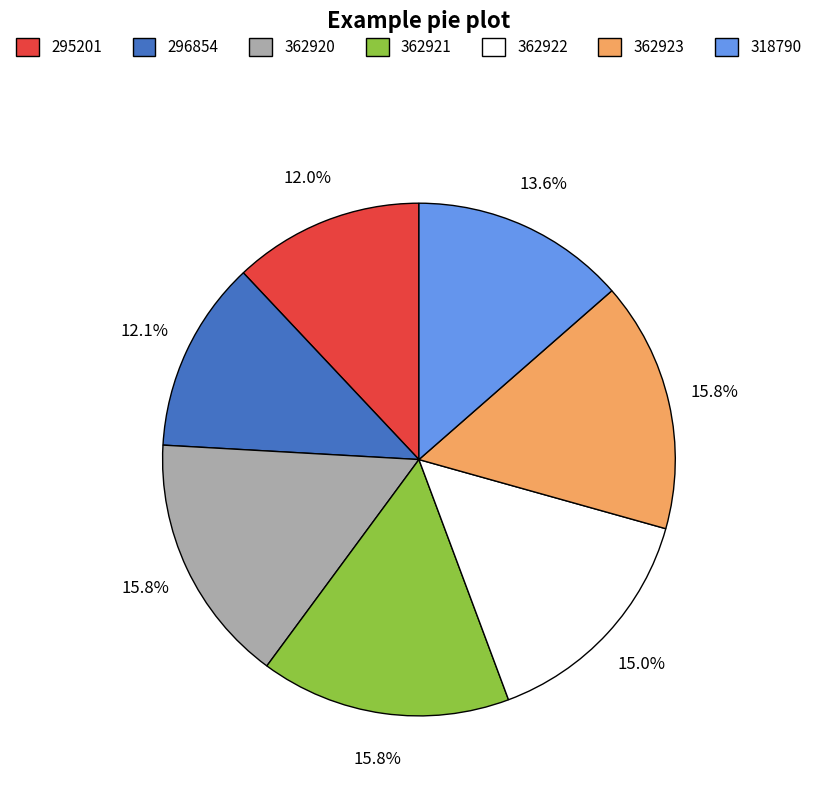

How many slices are in this pie chart?

7